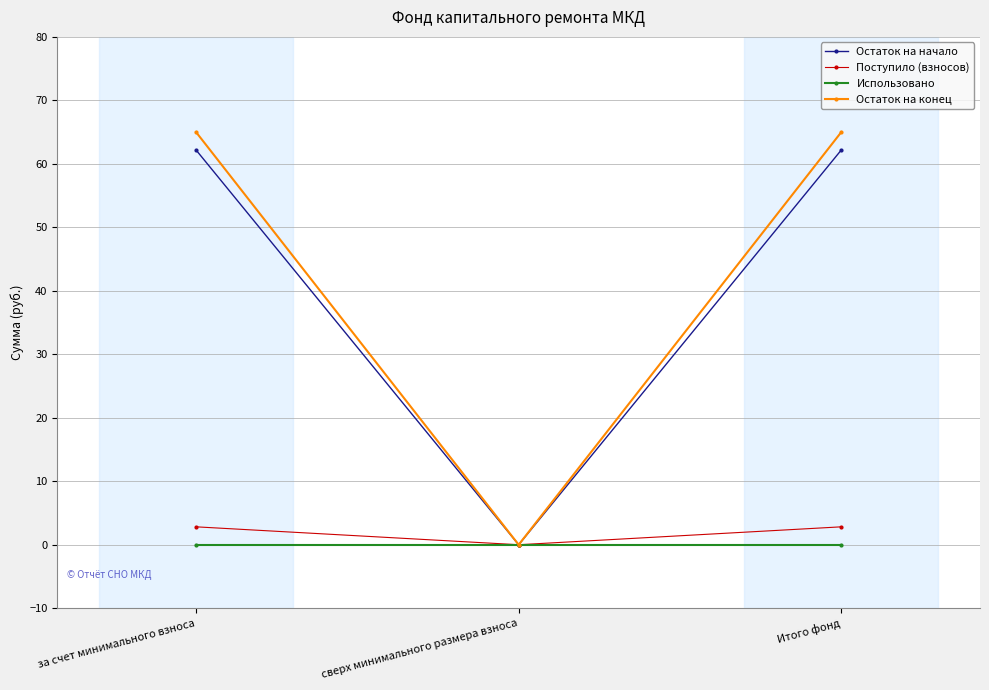

Where does the Поступило (взносов) series first go above 2?

за счет минимального взноса